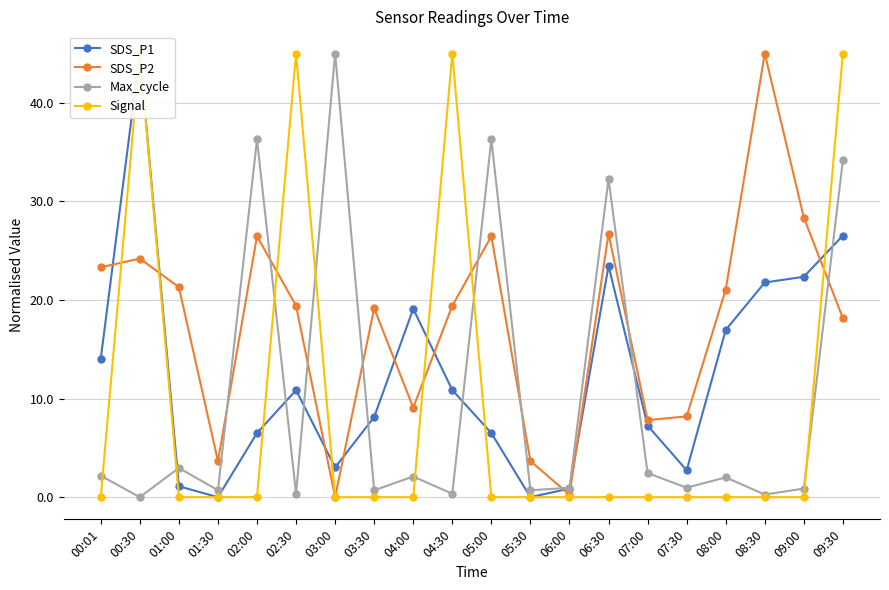

Which has a higher value, 08:30 or 09:00?

09:00